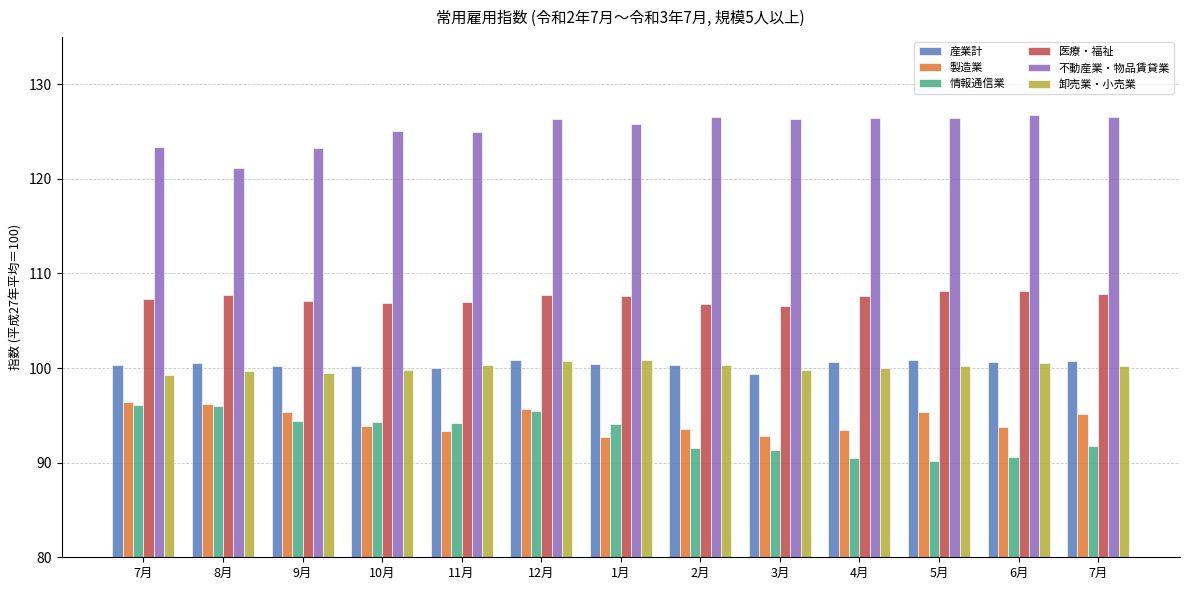

Are the bars horizontal?

No